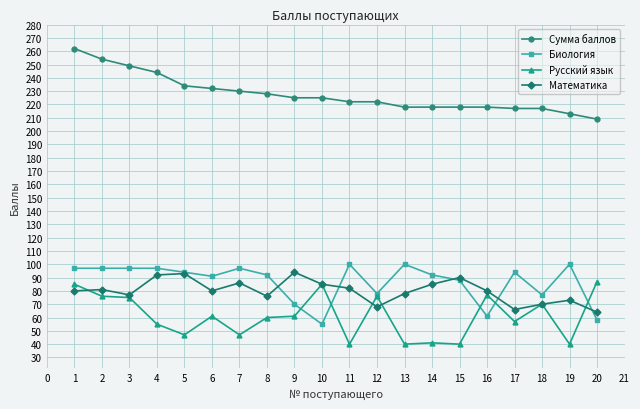

List the series in order of their peak value, highest first.

Сумма баллов, Биология, Математика, Русский язык